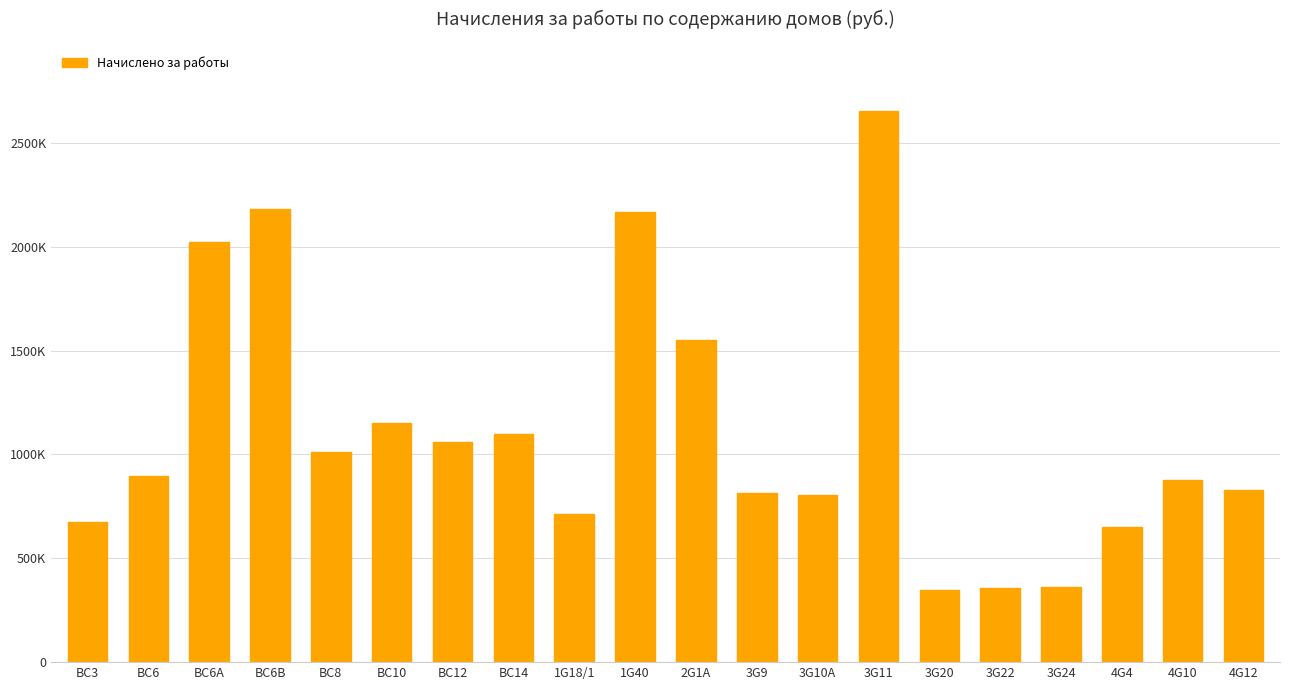

What is the label of the 14th bar from the left?

3G11